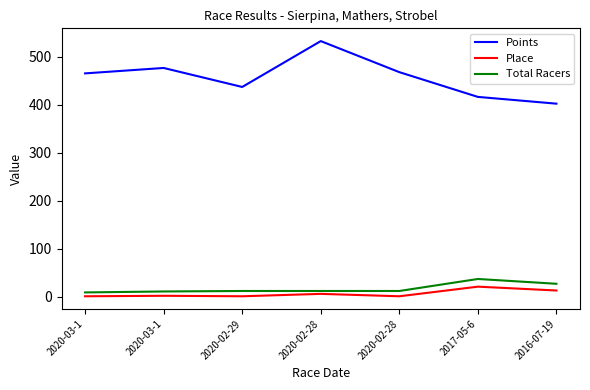

Does the chart have visible grid lines?

No